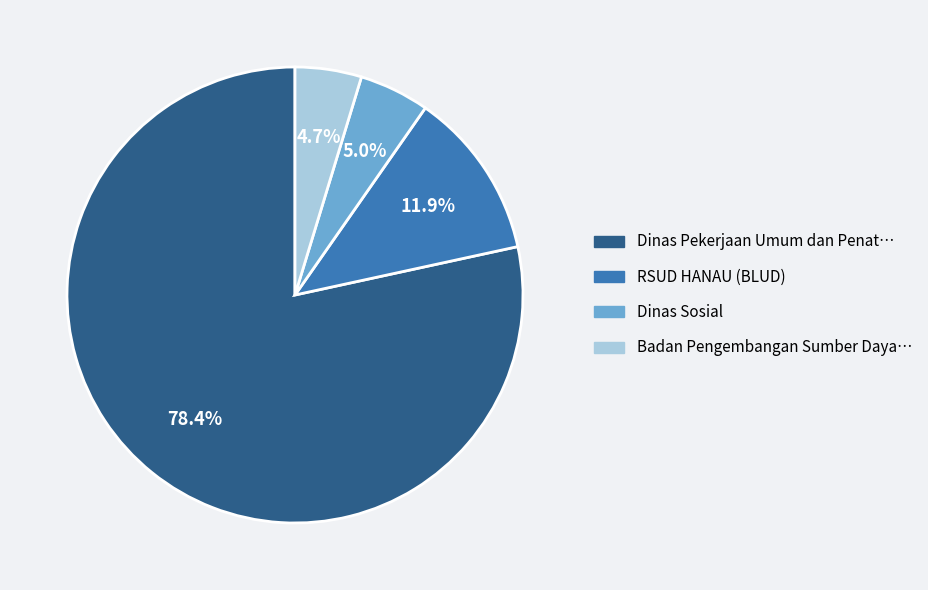

Is there any slice that represents more than half of the pie?

Yes